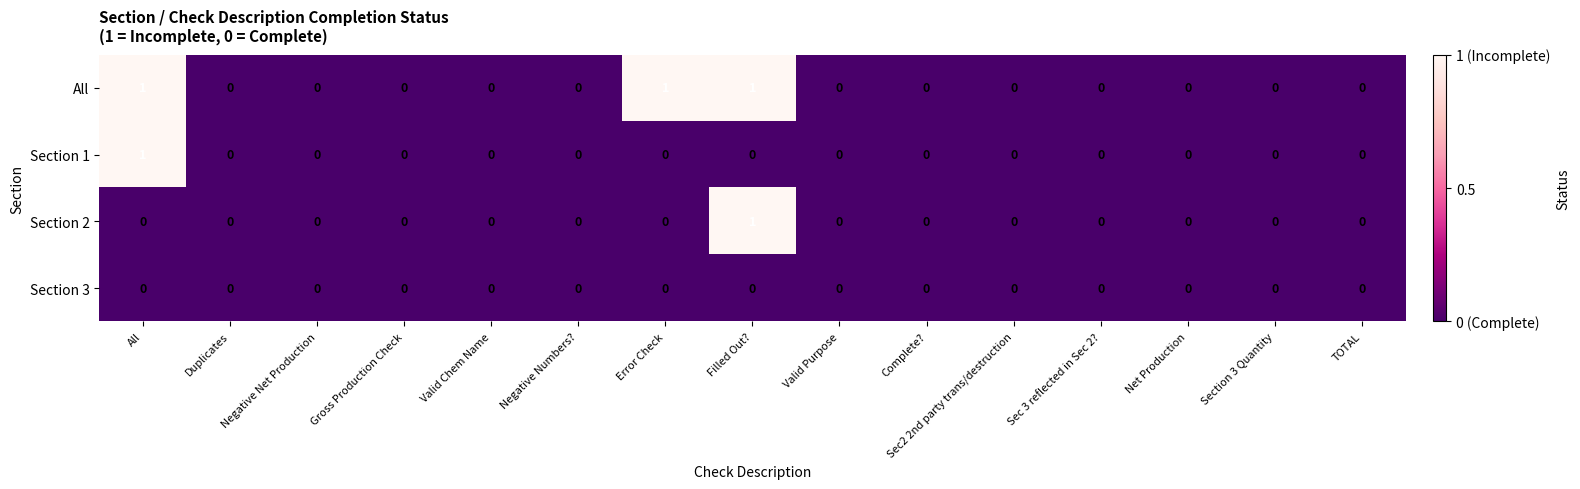

Which category has the highest value in the Section 2 series?

Filled Out?